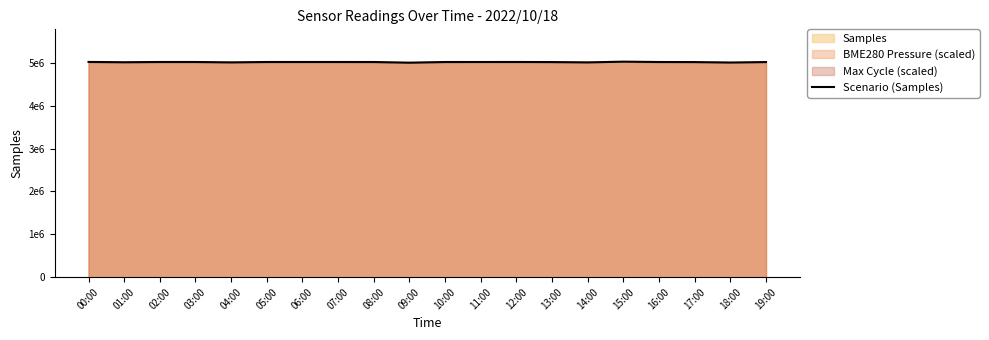

How many interior local peaks (higher than both neighbors) does the data have?

4